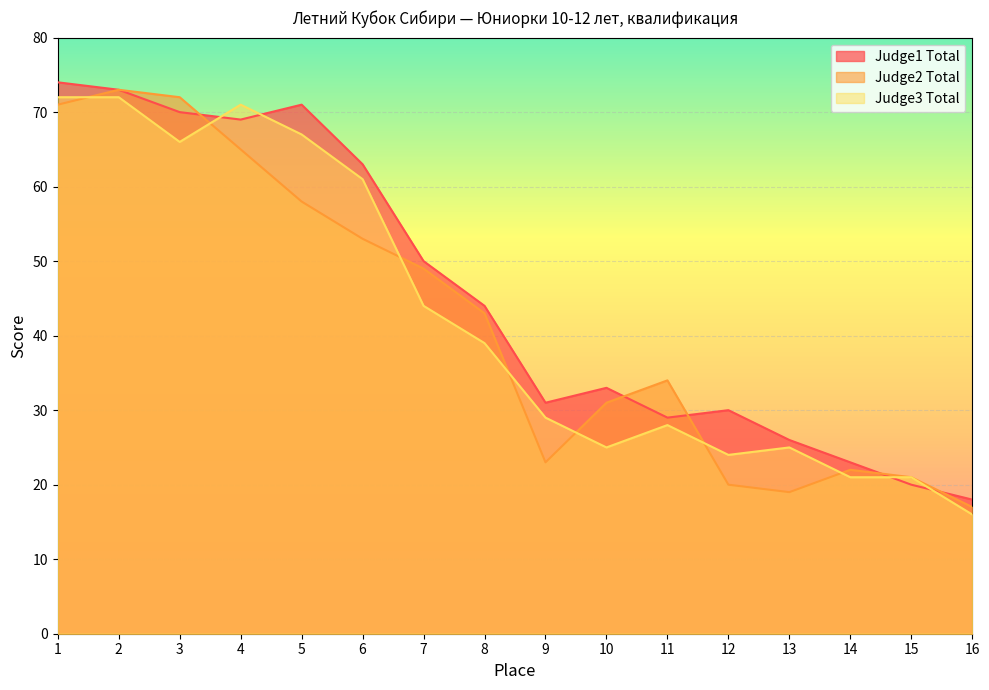

Which series ends up on top after the final intersection of Judge2 Total and Judge3 Total?

Judge2 Total